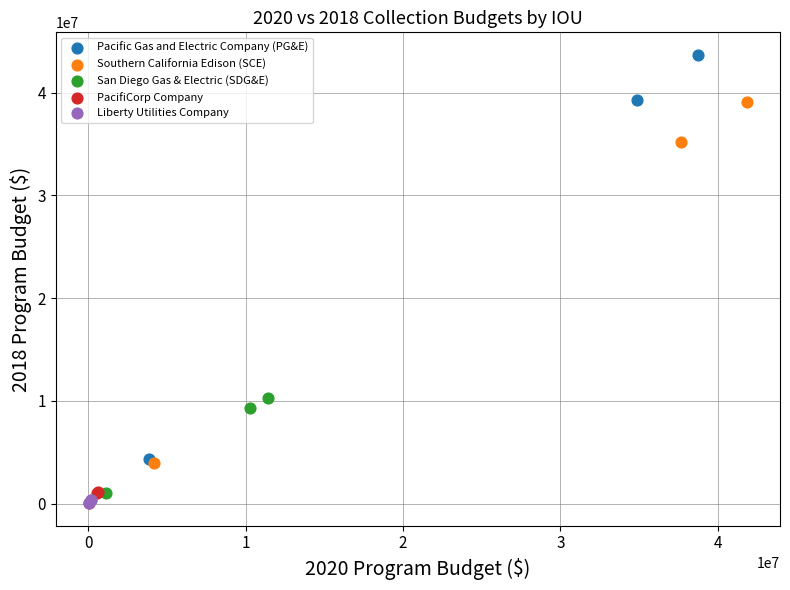

Which series contains the highest Y value?

Pacific Gas and Electric Company (PG&E)